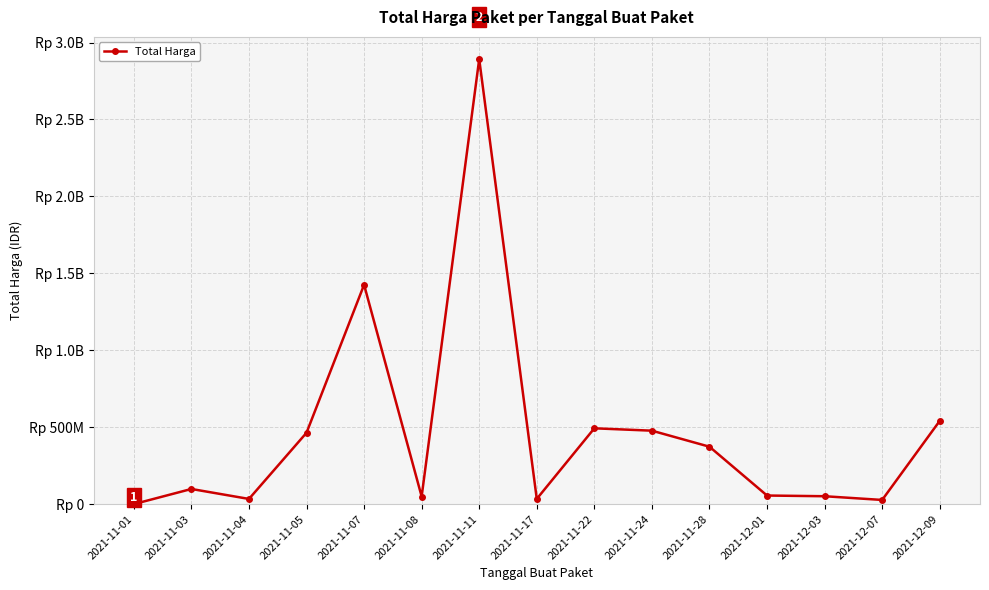

Does the chart have visible grid lines?

Yes